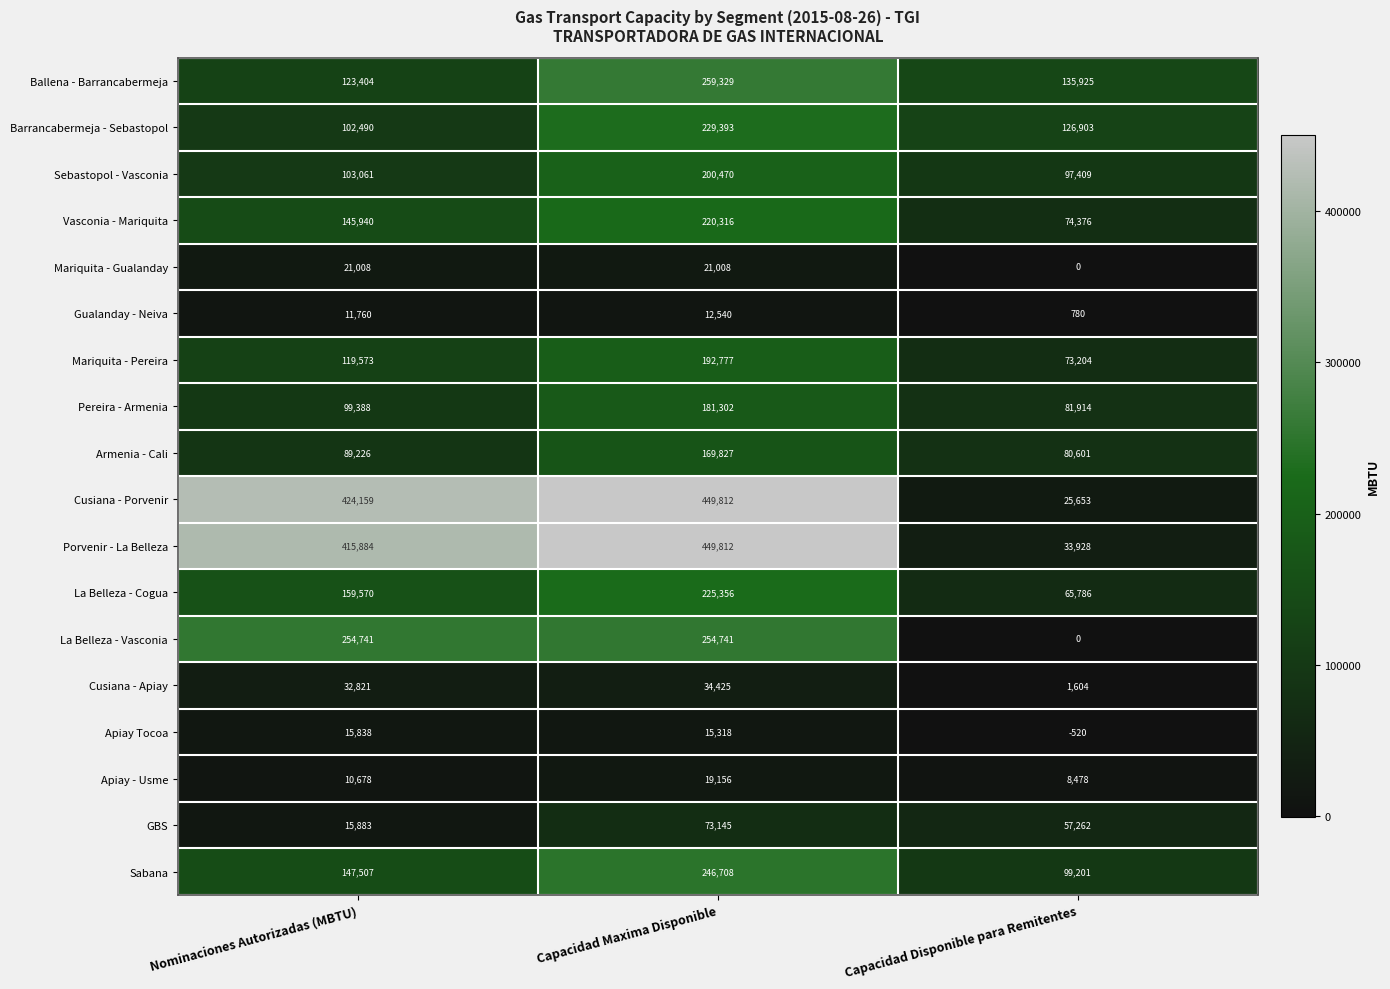

What is the highest value of the GBS series?

73145